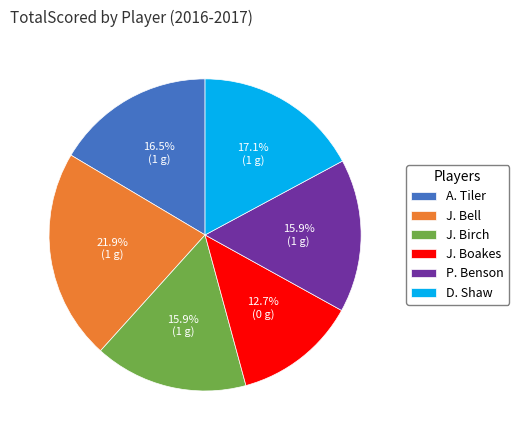

To the nearest percent, what is the combined percentage of A. Tiler and J. Birch?

32%